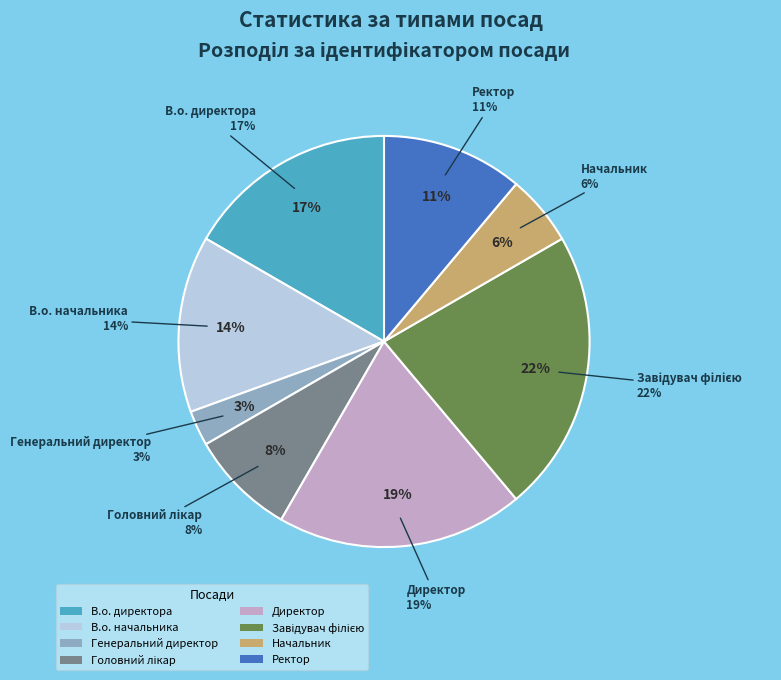

To the nearest percent, what is the difference between the largest and smallest slice percentages?

19%